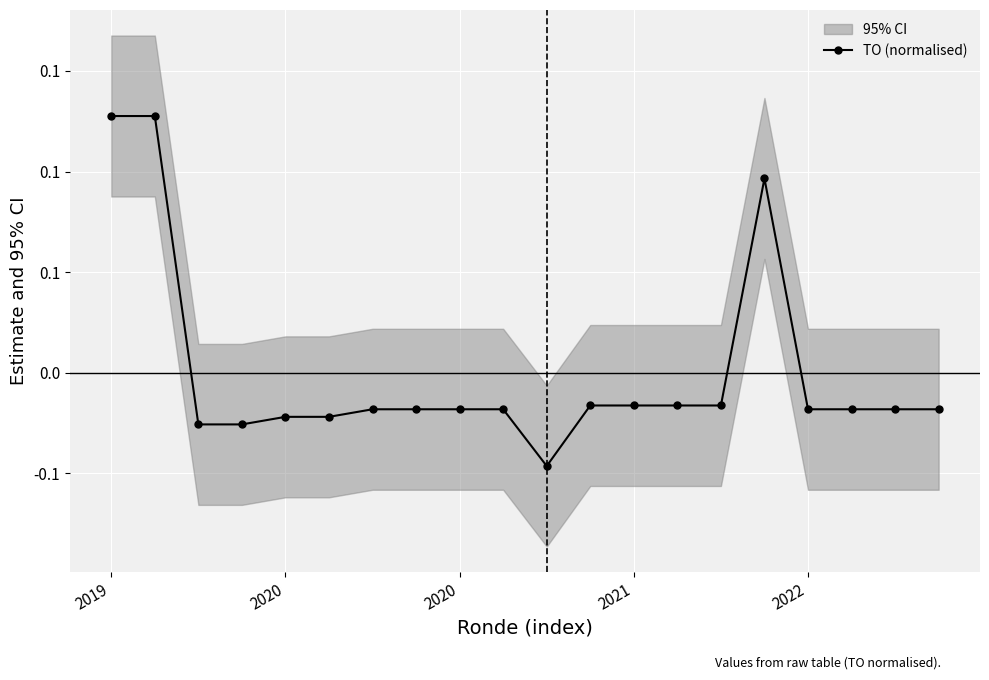

At which label is TO (normalised) closest to 0?

11